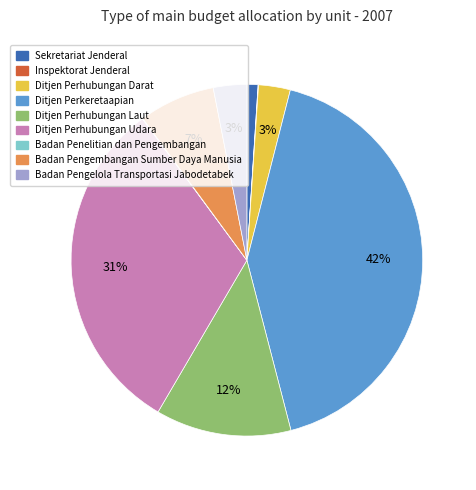

Does Sekretariat Jenderal account for over 50% of the chart?

No